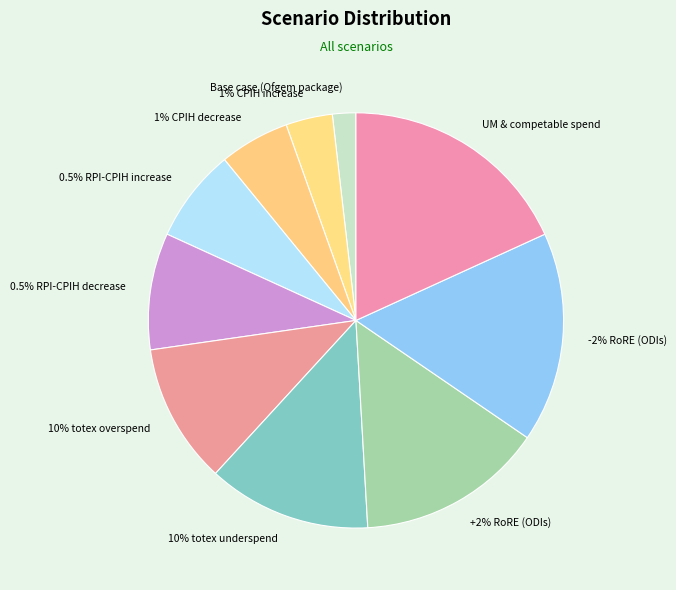

The 1% CPIH increase slice represents 1% of the pie. True or false?

False